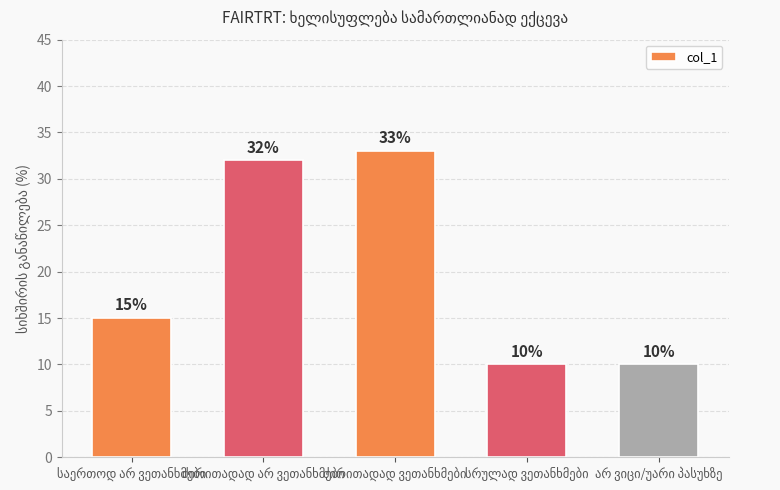

What is the minimum value shown in the chart?

10